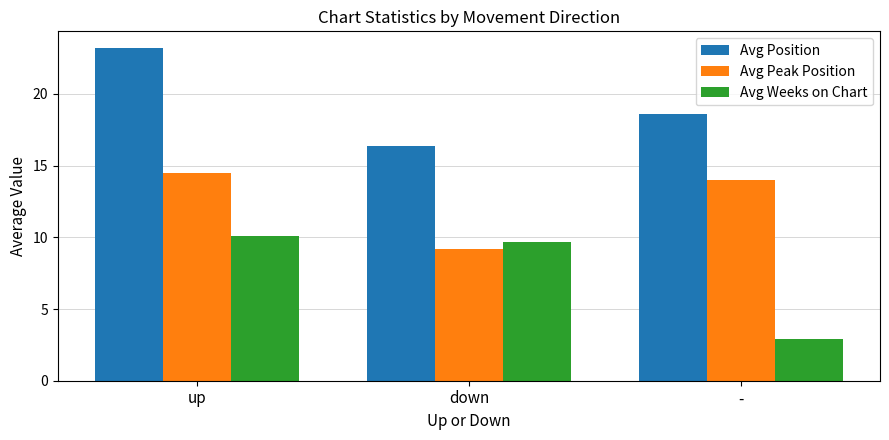

What is the total value across all series at down?

35.3